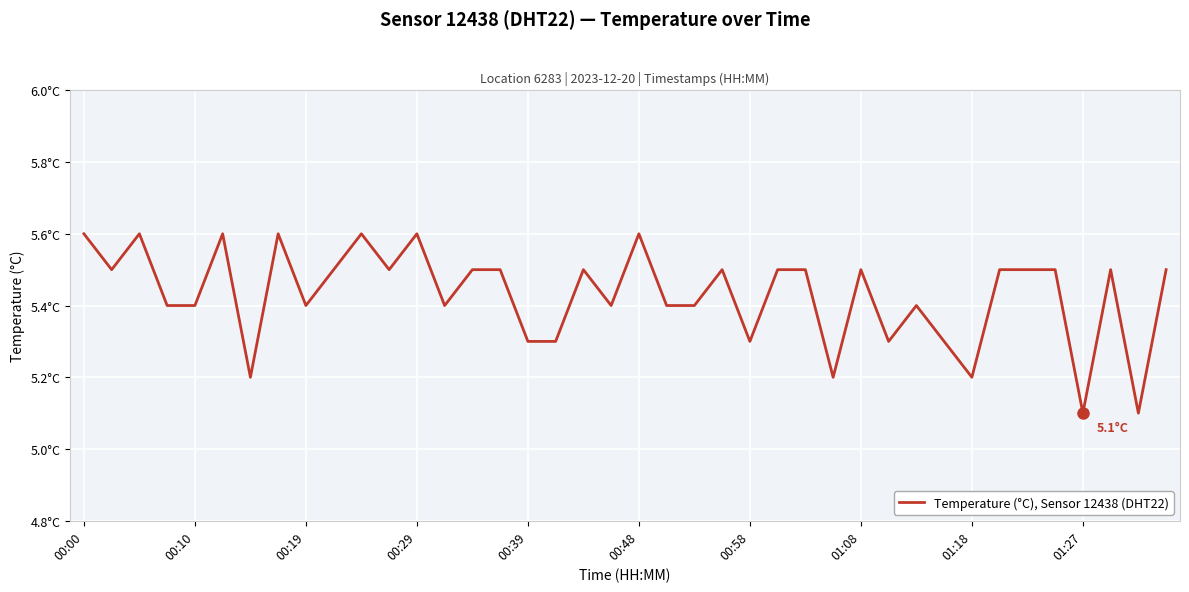

What is the sum of all values?

217.2